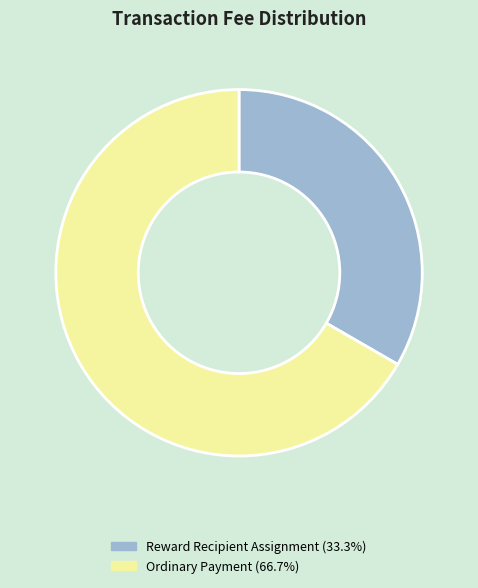

Does any single category account for the majority?

Yes